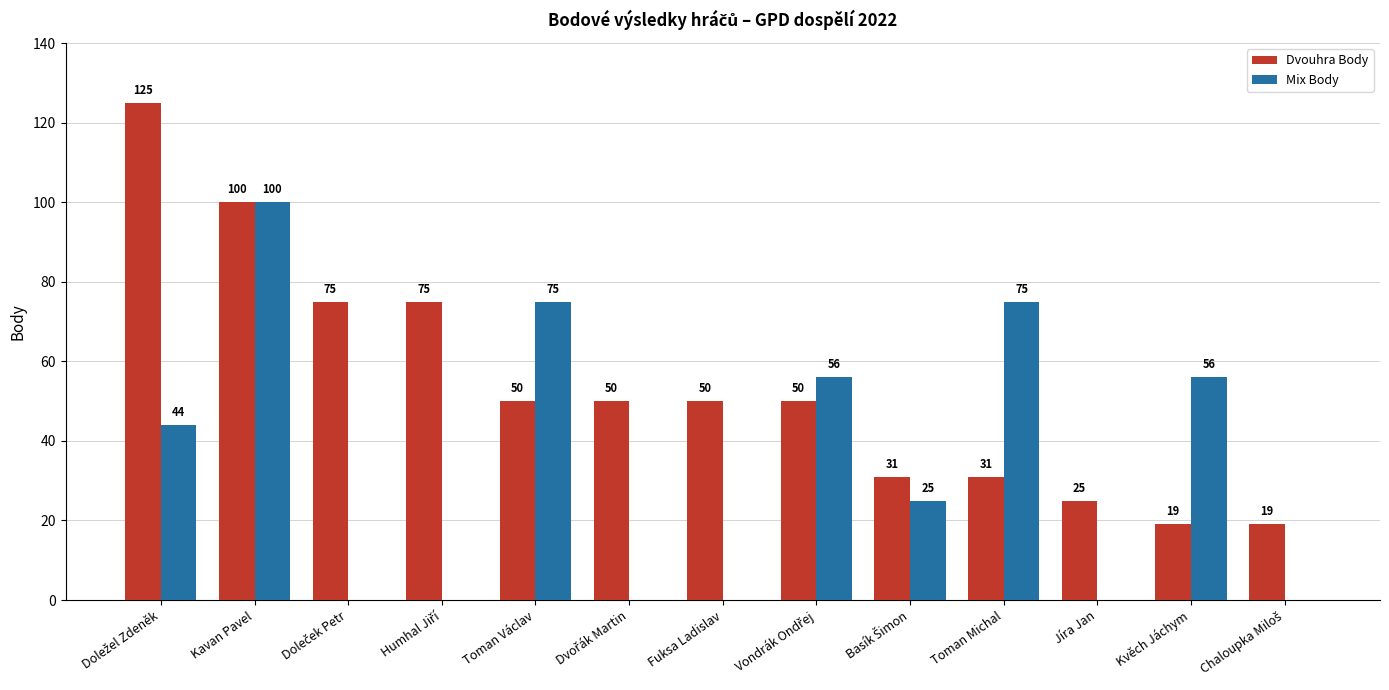

What value does the Dvouhra Body series have at Fuksa Ladislav?

50